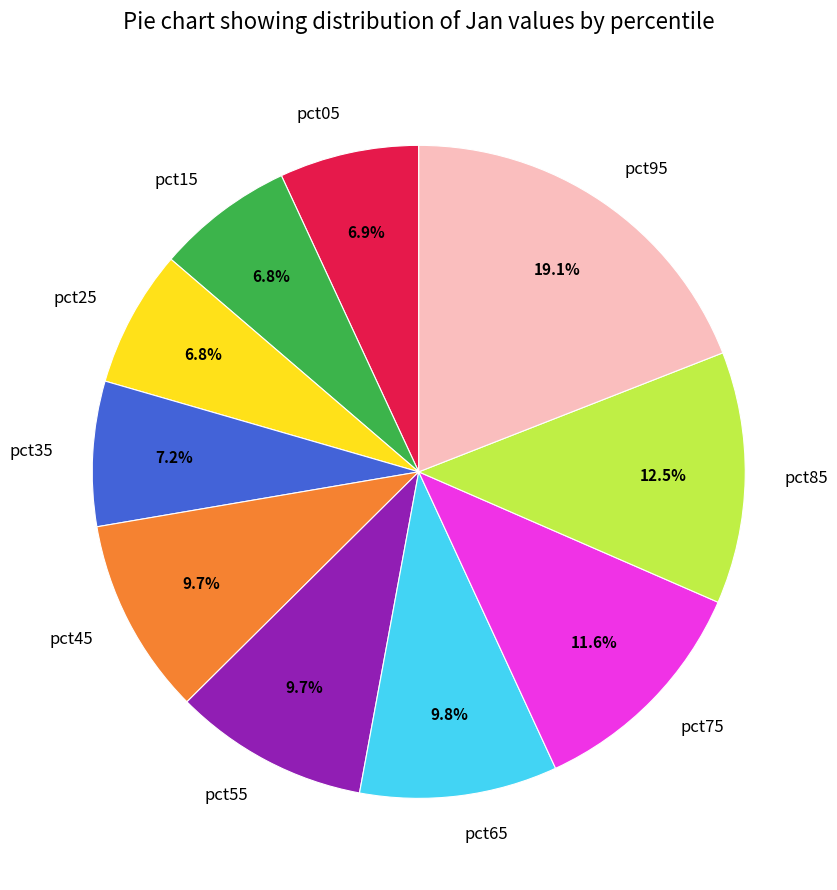

Between pct35 and pct75, which is larger?

pct75